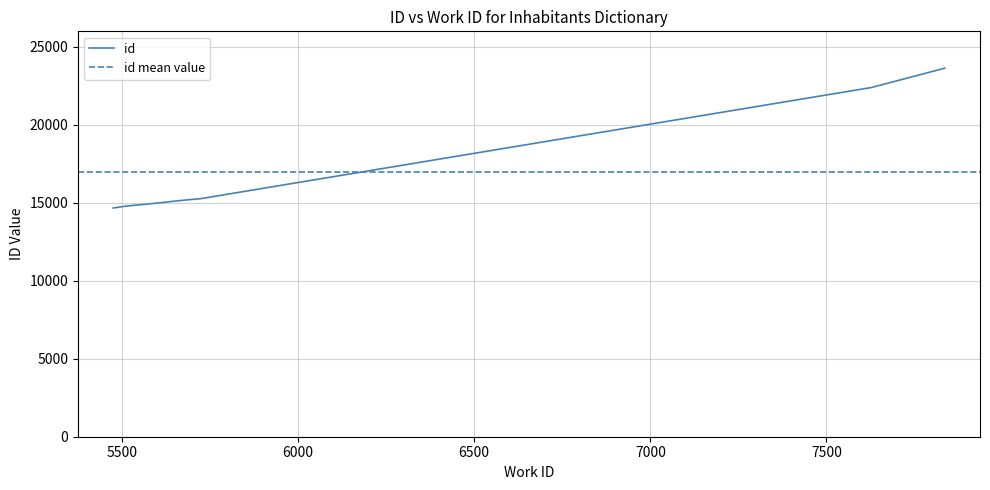

What is the maximum value for id?

23623